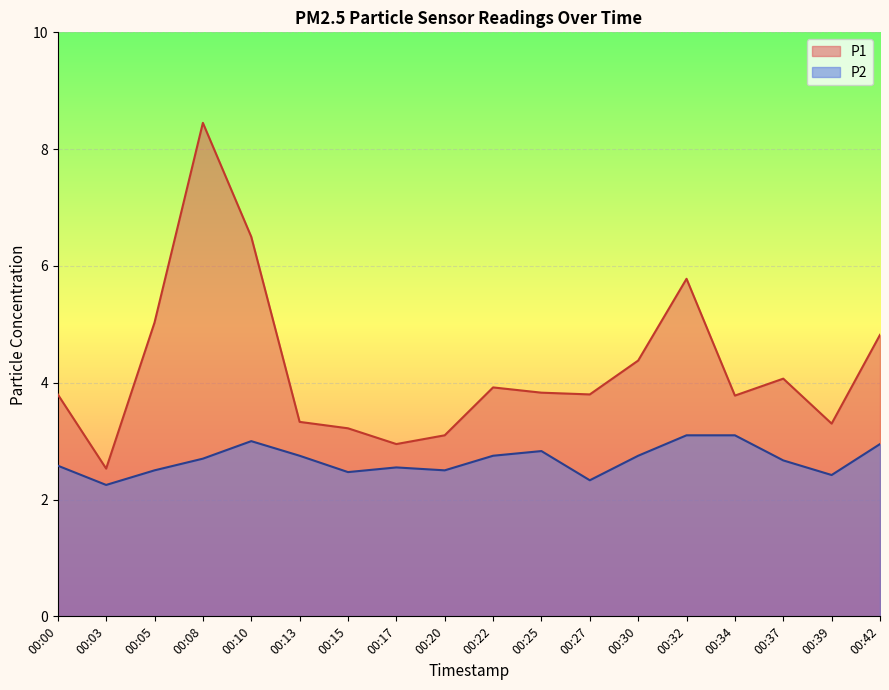

Rank the categories by P2 value from lowest to highest.

00:03, 00:27, 00:39, 00:15, 00:05, 00:20, 00:17, 00:00, 00:37, 00:08, 00:13, 00:22, 00:30, 00:25, 00:42, 00:10, 00:32, 00:34